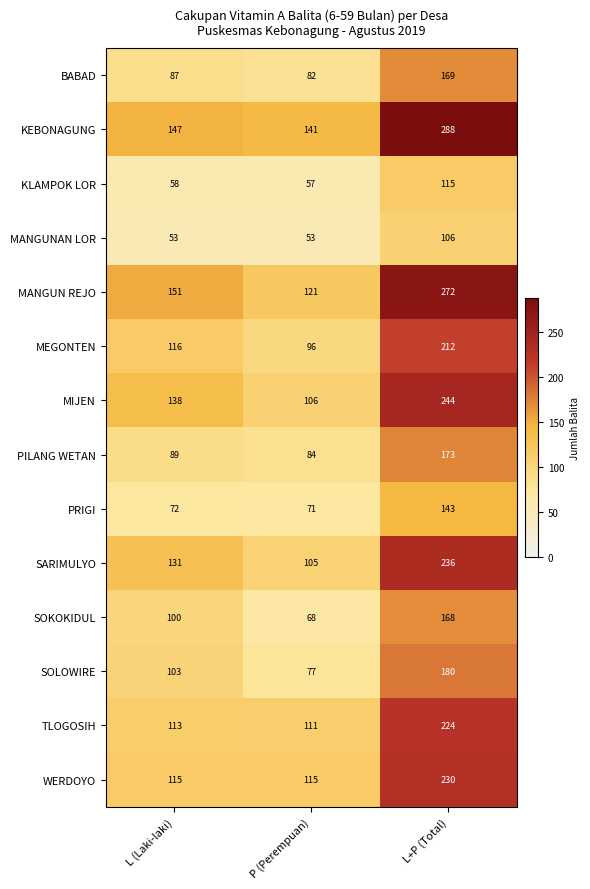

Which category has the highest value across all series?

L+P (Total)